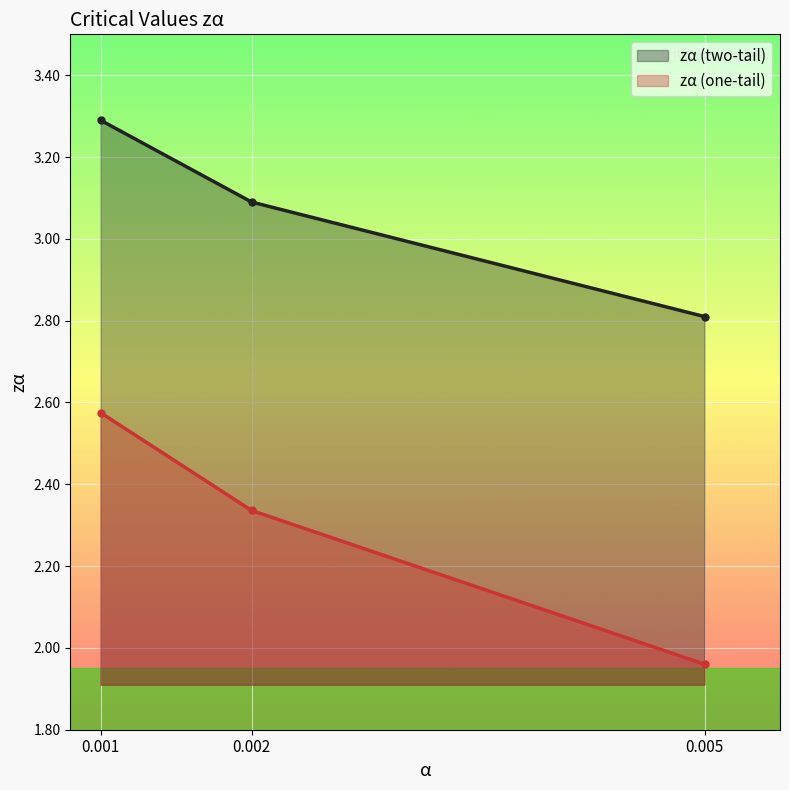

Reading left to right, extract all data points from this chart.

zα (two-tail): 3.3	3.1	2.8
zα (one-tail): 2.6	2.3	2.0